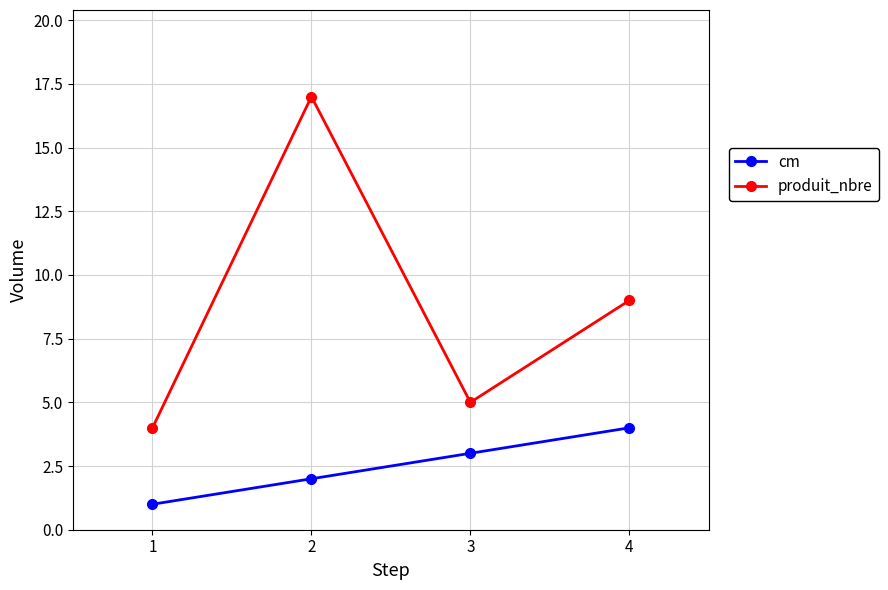

What is the difference between the cm values at 1 and 2?

1